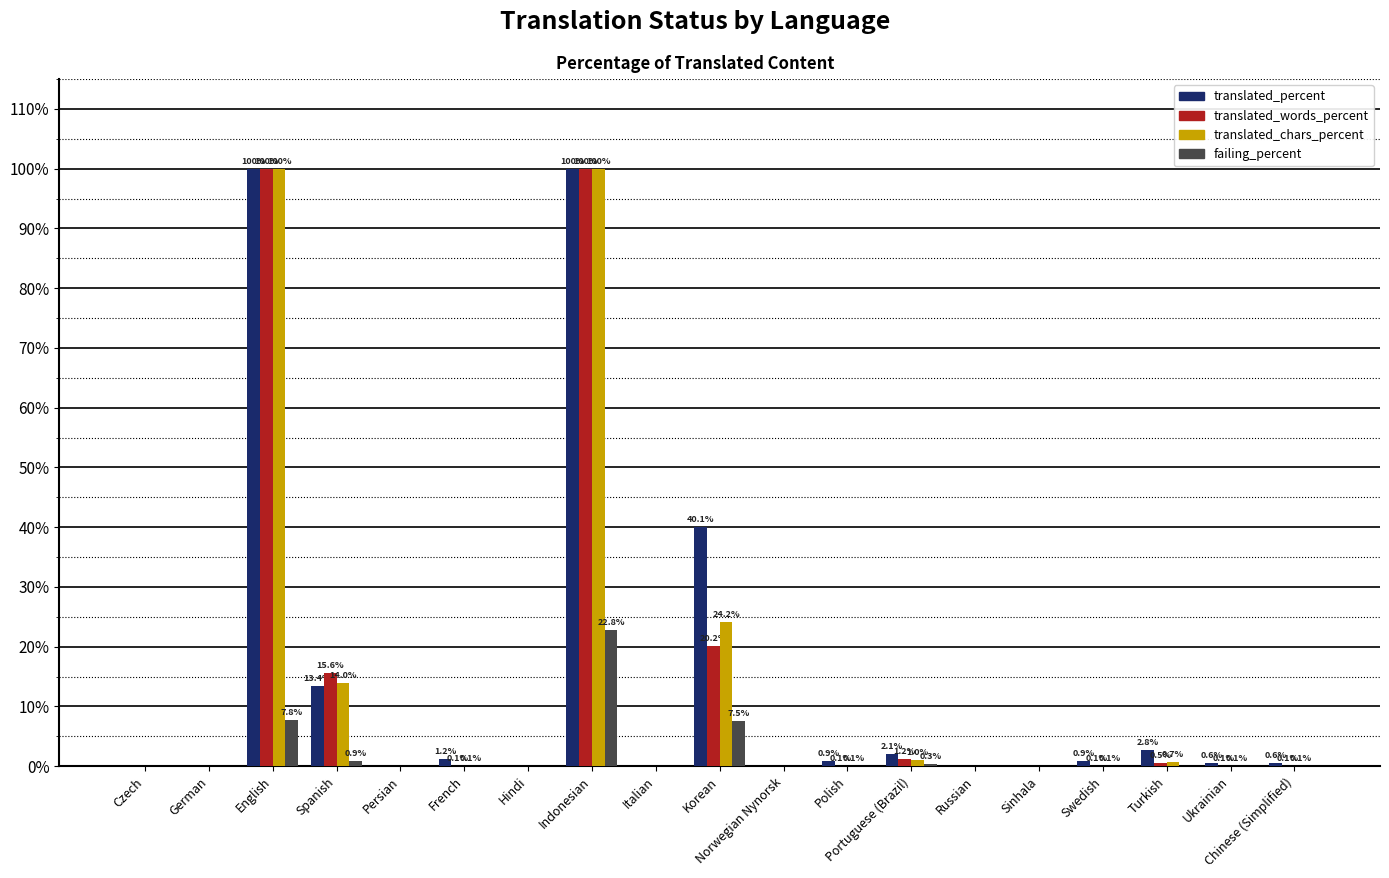

Which series has the largest total across all categories?

translated_percent